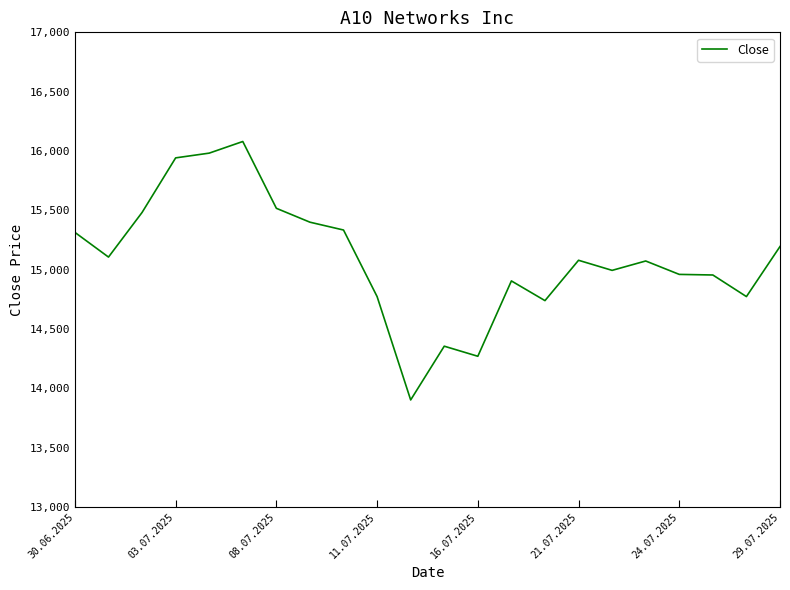

What is the difference between the maximum and minimum values?

2178